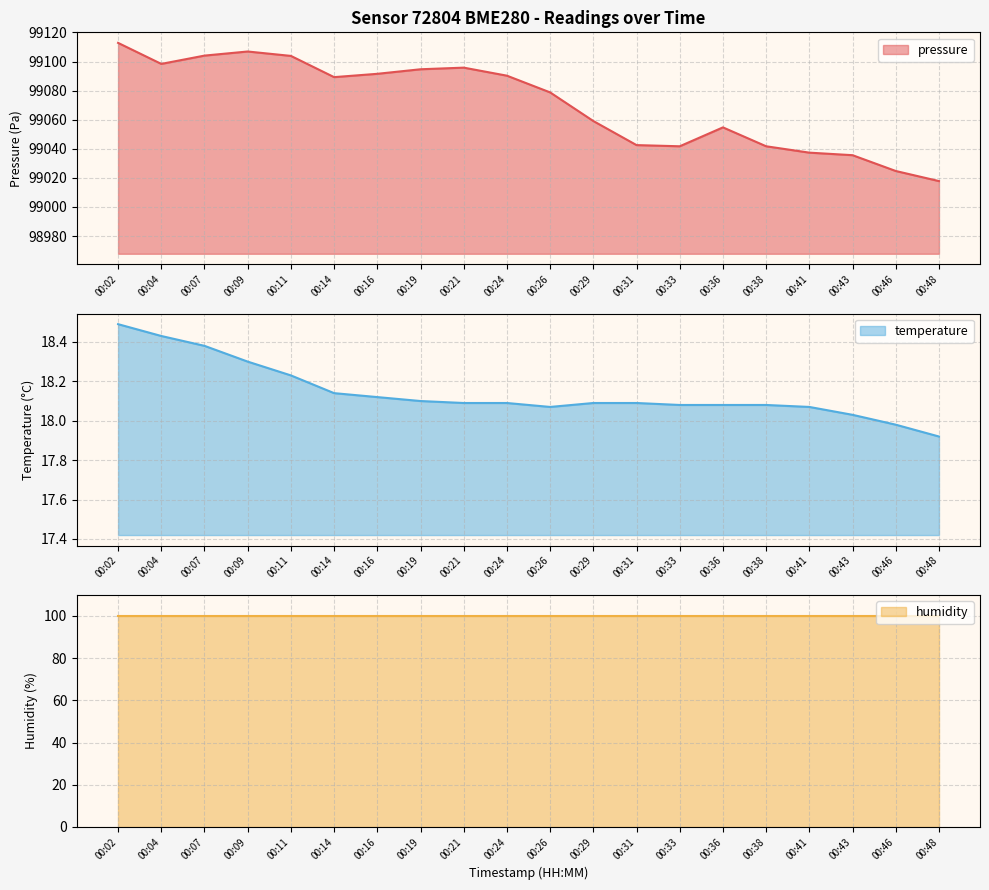

Does the chart have visible grid lines?

Yes